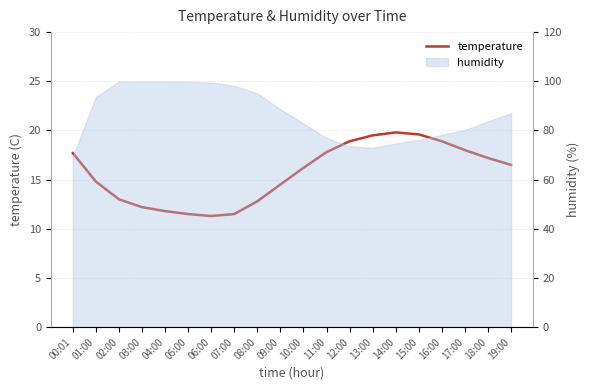

How many data points does each series have?

20